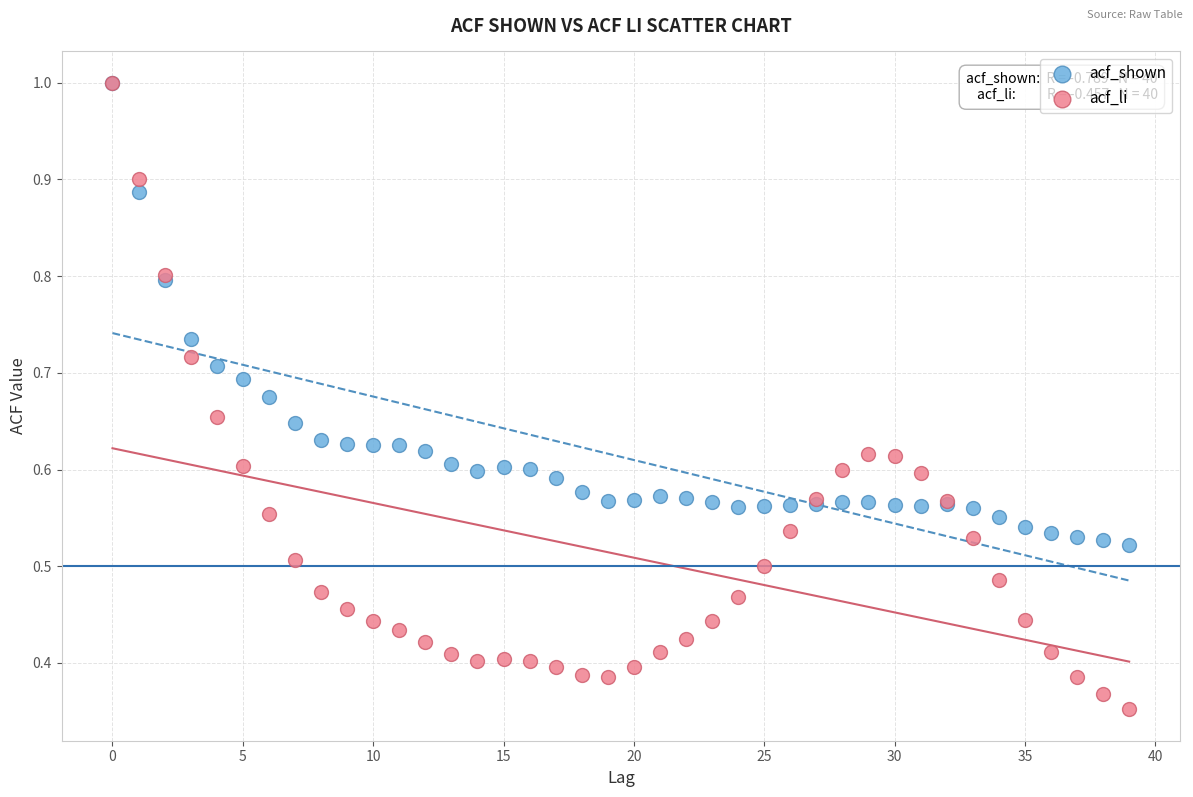

Which series has the widest spread of Y values?

acf_li